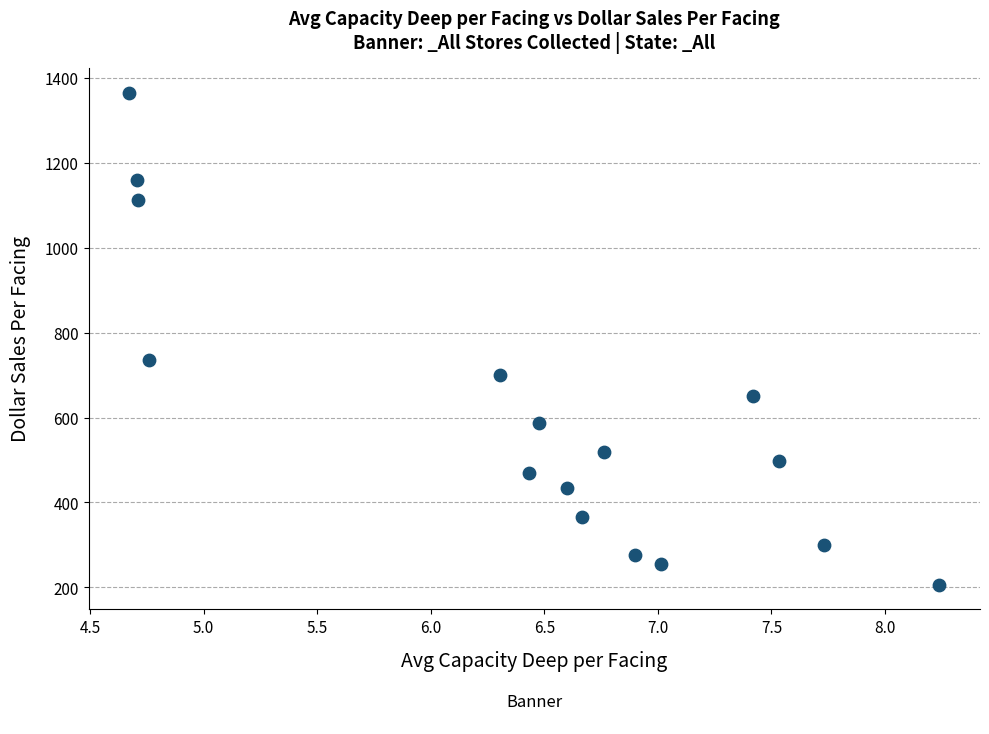

What is the range of X values (max minus min)?

3.6